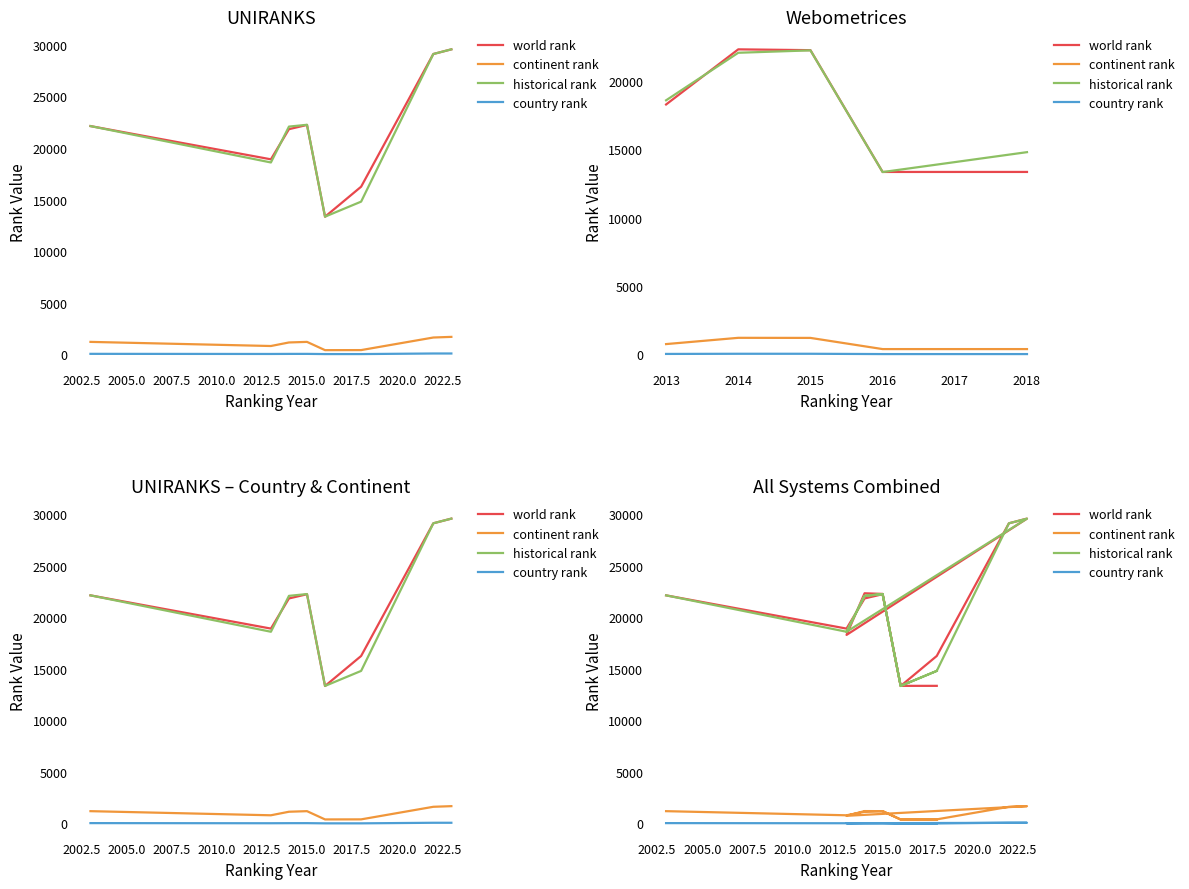

Reading left to right, extract all data points from this chart.

world rank: 22125.0	18901.0	21825.0	22236.0	13331.0	16245.0	29116.0	29569.0	18288.0	22326.0	22266.0	13346.0	13347.0
continent rank: 1190.0	790.0	1134.0	1190.0	388.0	394.0	1614.0	1676.0	739.0	1198.0	1192.0	373.0	373.0
historical rank: 22125.0	18594.5	22075.5	22251.0	13338.5	14796.0	29116.0	29569.0	18594.5	22075.5	22251.0	13338.5	14796.0
country rank: 30.0	18.0	25.0	27.0	8.0	8.0	64.0	64.0	18.0	30.0	30.0	8.0	8.0